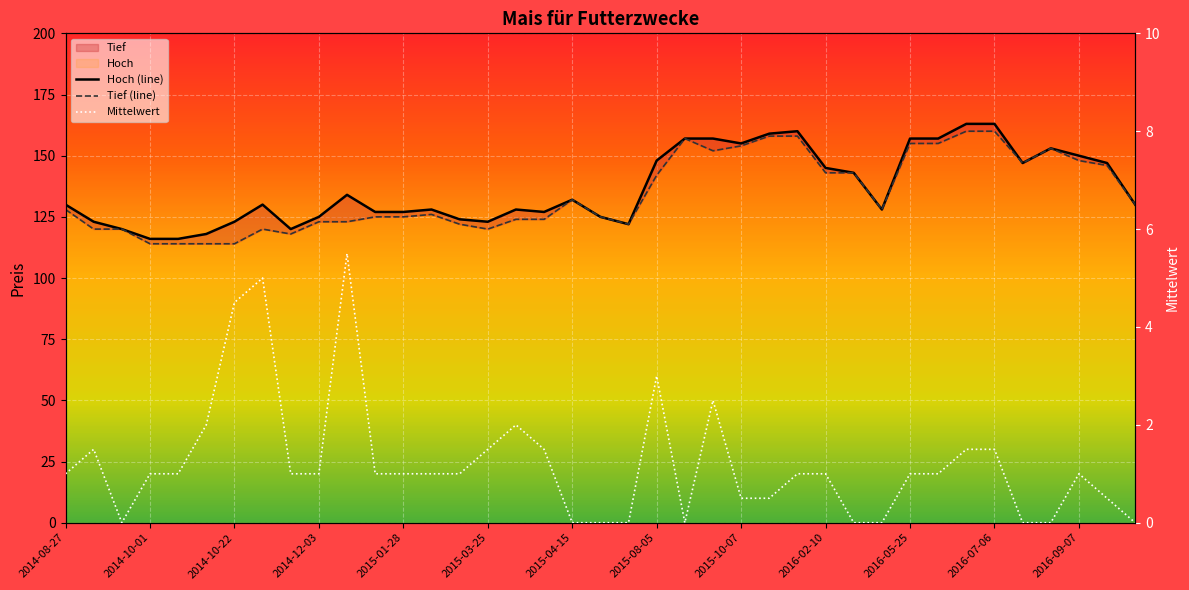

The Tief (line) series shows 217.8 at 13. True or false?

False